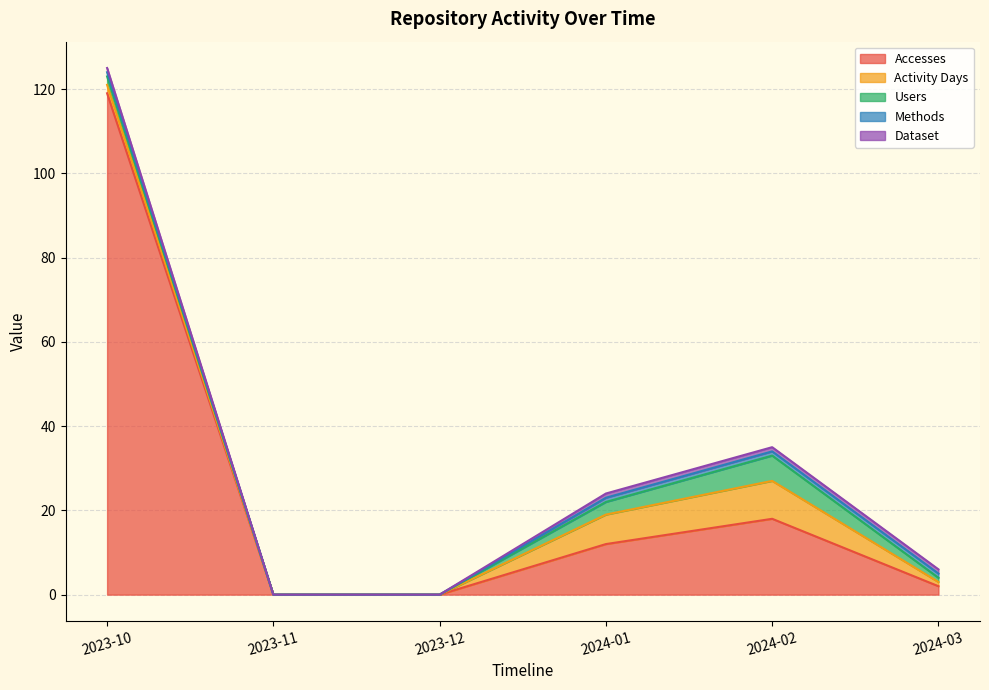

At which label does Activity Days reach its minimum?

2023-11